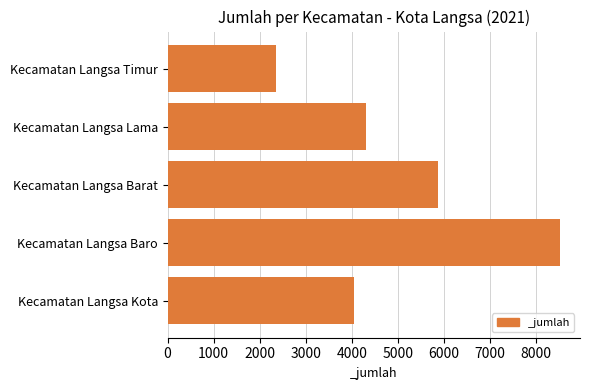

How many data points are less than 4297?

2